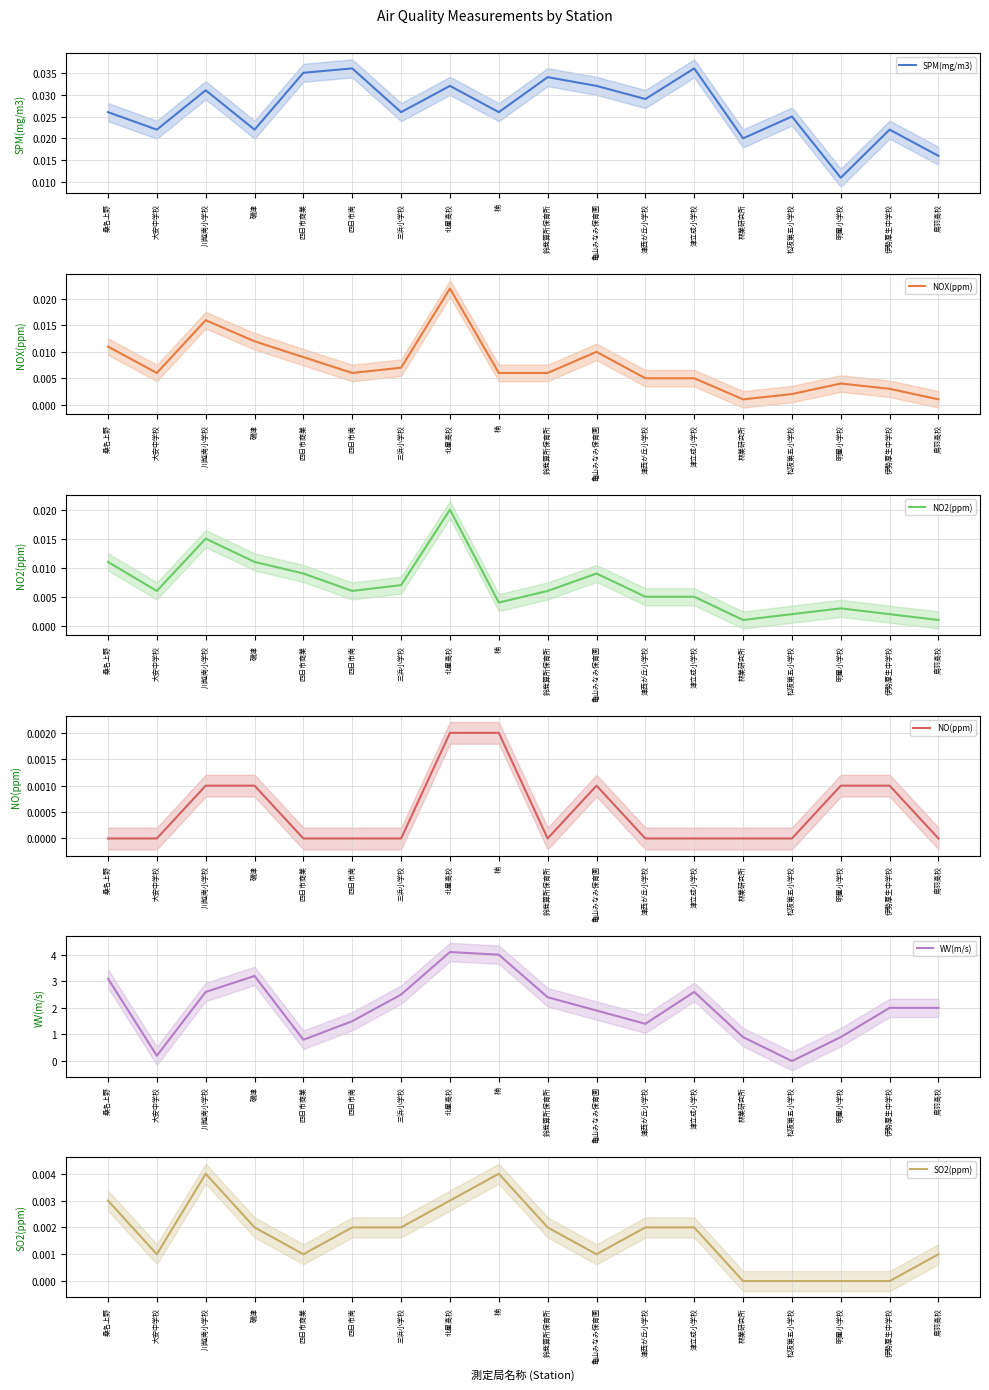

Reading left to right, list all the values displayed in this chart.

SPM(mg/m3): 桑名上野=0.0	大安中学校=0.0	川越南小学校=0.0	磯津=0.0	四日市商業=0.0	四日市南=0.0	三浜小学校=0.0	北星高校=0.0	楠=0.0	鈴鹿算所保育所=0.0	亀山みなみ保育園=0.0	津西が丘小学校=0.0	津立成小学校=0.0	林業研究所=0.0	松阪第五小学校=0.0	明星小学校=0.0	伊勢厚生中学校=0.0	鳥羽高校=0.0
NOX(ppm): 桑名上野=0.0	大安中学校=0.0	川越南小学校=0.0	磯津=0.0	四日市商業=0.0	四日市南=0.0	三浜小学校=0.0	北星高校=0.0	楠=0.0	鈴鹿算所保育所=0.0	亀山みなみ保育園=0.0	津西が丘小学校=0.0	津立成小学校=0.0	林業研究所=0.0	松阪第五小学校=0.0	明星小学校=0.0	伊勢厚生中学校=0.0	鳥羽高校=0.0
NO2(ppm): 桑名上野=0.0	大安中学校=0.0	川越南小学校=0.0	磯津=0.0	四日市商業=0.0	四日市南=0.0	三浜小学校=0.0	北星高校=0.0	楠=0.0	鈴鹿算所保育所=0.0	亀山みなみ保育園=0.0	津西が丘小学校=0.0	津立成小学校=0.0	林業研究所=0.0	松阪第五小学校=0.0	明星小学校=0.0	伊勢厚生中学校=0.0	鳥羽高校=0.0
NO(ppm): 桑名上野=0.0	大安中学校=0.0	川越南小学校=0.0	磯津=0.0	四日市商業=0.0	四日市南=0.0	三浜小学校=0.0	北星高校=0.0	楠=0.0	鈴鹿算所保育所=0.0	亀山みなみ保育園=0.0	津西が丘小学校=0.0	津立成小学校=0.0	林業研究所=0.0	松阪第五小学校=0.0	明星小学校=0.0	伊勢厚生中学校=0.0	鳥羽高校=0.0
WV(m/s): 桑名上野=3.1	大安中学校=0.2	川越南小学校=2.6	磯津=3.2	四日市商業=0.8	四日市南=1.5	三浜小学校=2.5	北星高校=4.1	楠=4.0	鈴鹿算所保育所=2.4	亀山みなみ保育園=1.9	津西が丘小学校=1.4	津立成小学校=2.6	林業研究所=0.9	松阪第五小学校=0.0	明星小学校=0.9	伊勢厚生中学校=2.0	鳥羽高校=2.0
SO2(ppm): 桑名上野=0.0	大安中学校=0.0	川越南小学校=0.0	磯津=0.0	四日市商業=0.0	四日市南=0.0	三浜小学校=0.0	北星高校=0.0	楠=0.0	鈴鹿算所保育所=0.0	亀山みなみ保育園=0.0	津西が丘小学校=0.0	津立成小学校=0.0	林業研究所=0.0	松阪第五小学校=0.0	明星小学校=0.0	伊勢厚生中学校=0.0	鳥羽高校=0.0